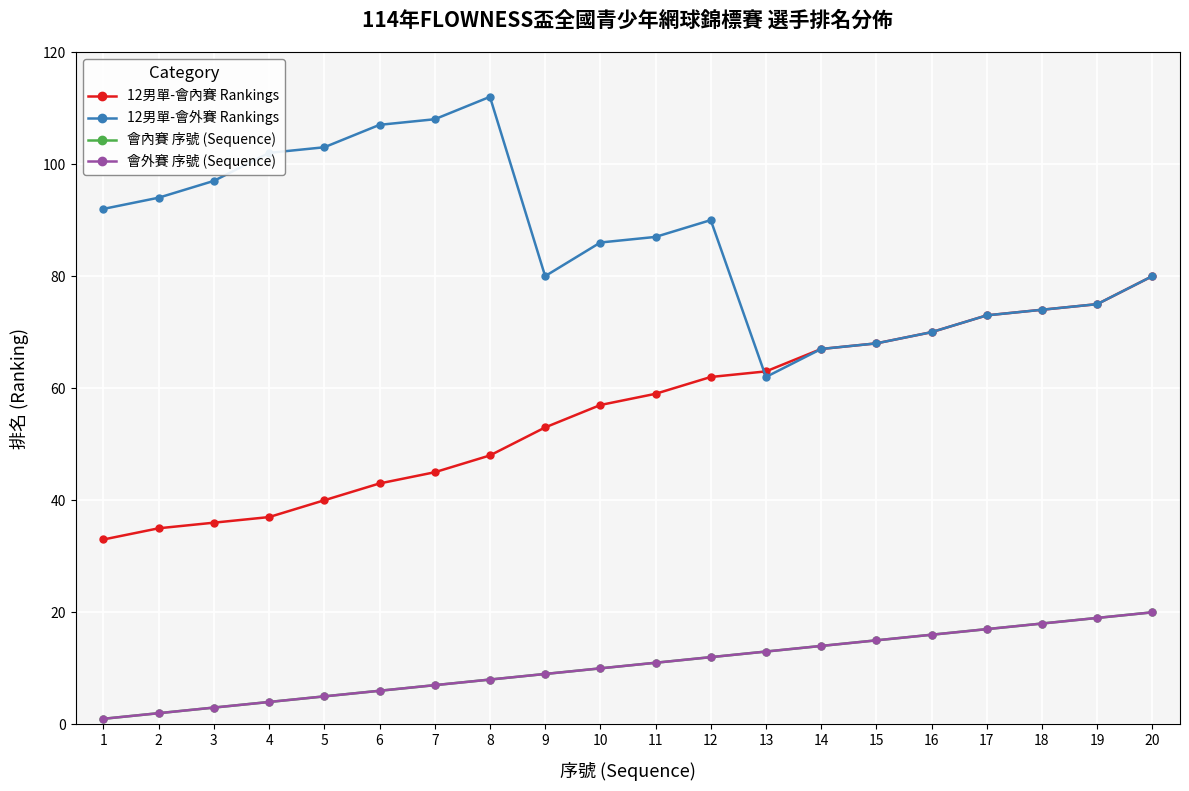

Is this an area chart (filled region under the line)?

No